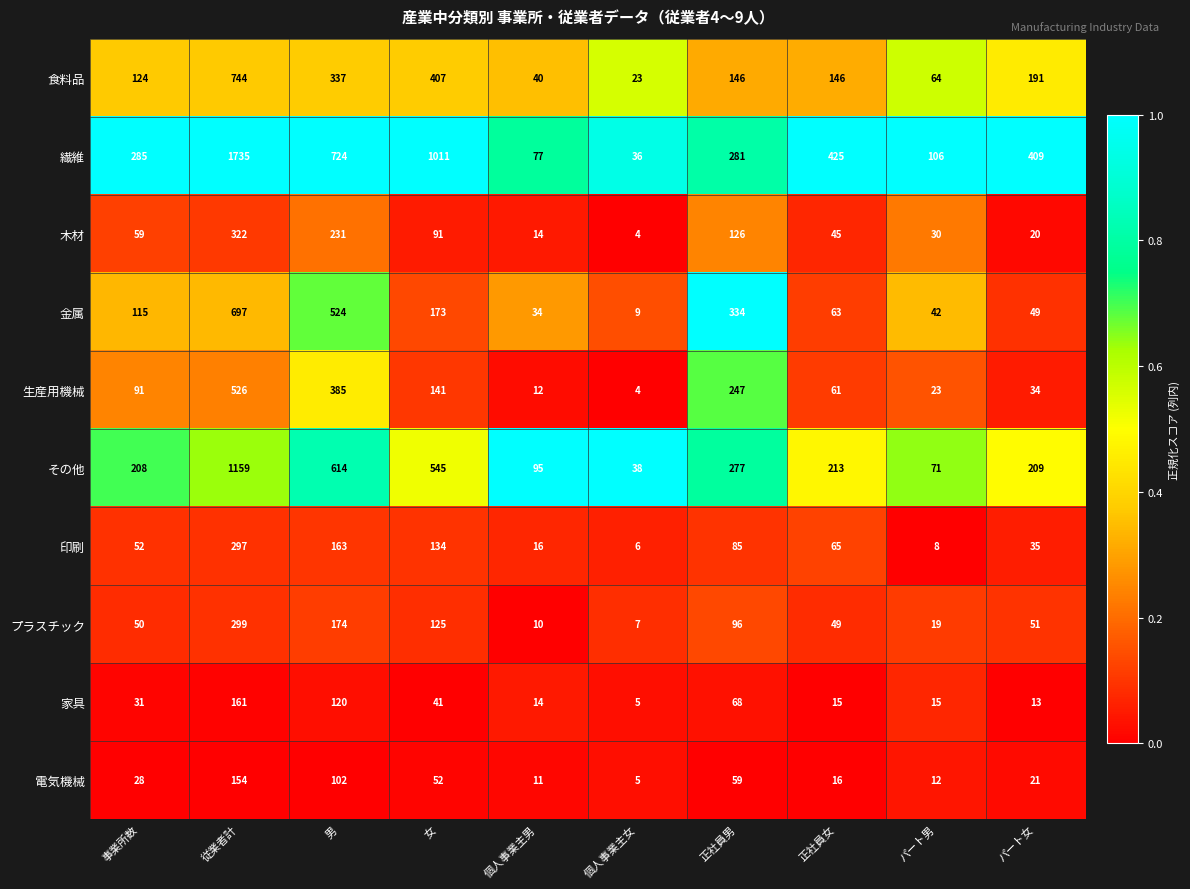

What is the sum of the その他 values at 正社員女 and 正社員男?

490